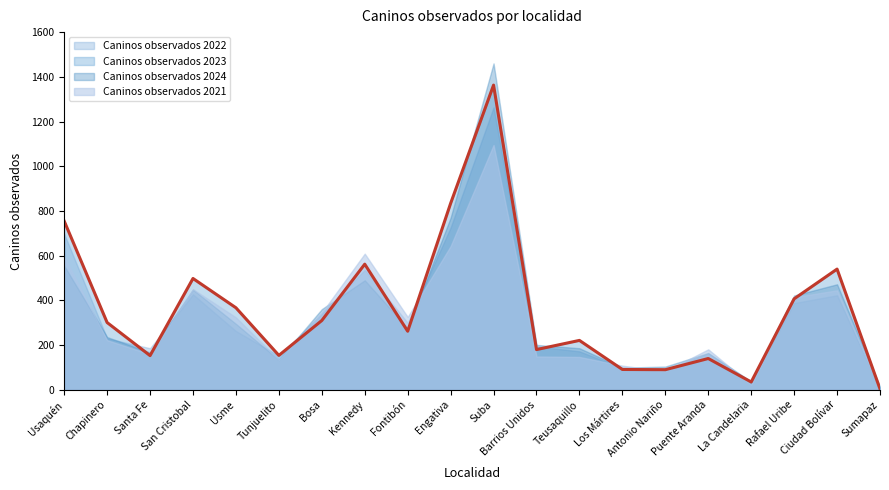

Does the chart display data point markers on the line(s)?

No